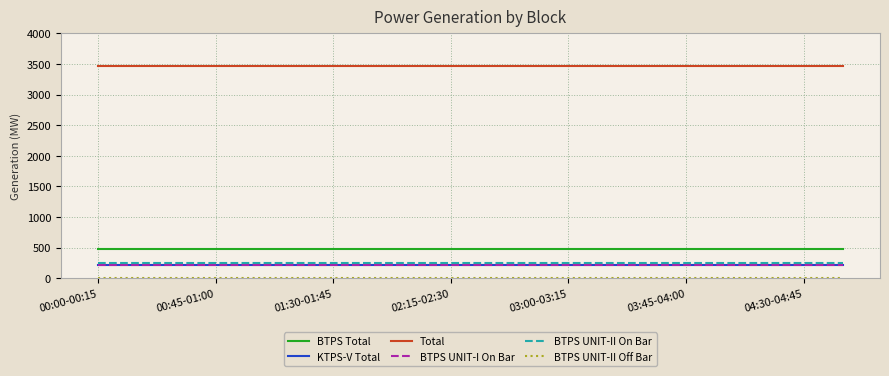

What is the maximum value for BTPS UNIT-I On Bar?

220.1